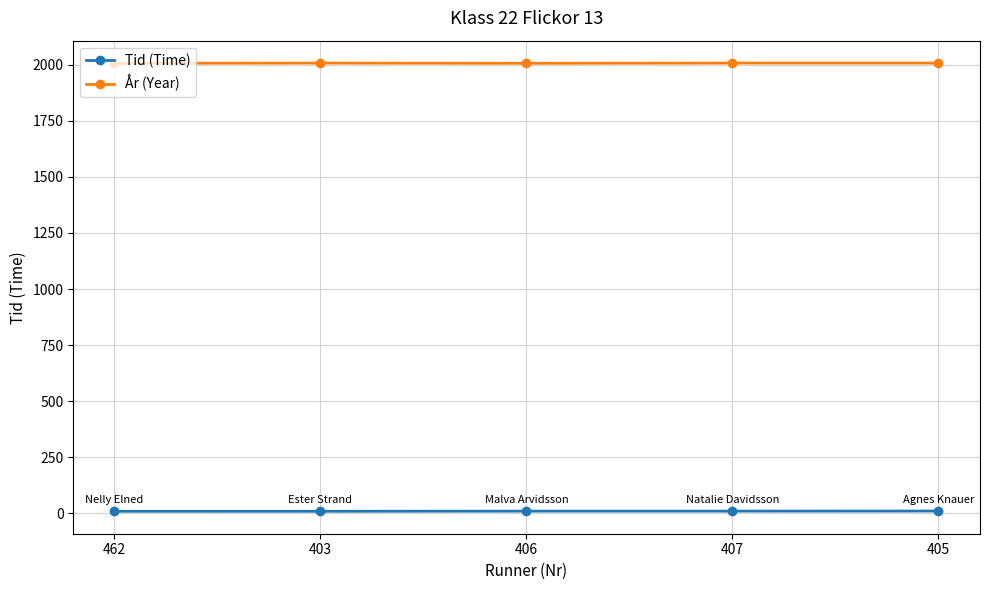

What is the label of the 5th point from the left?

405